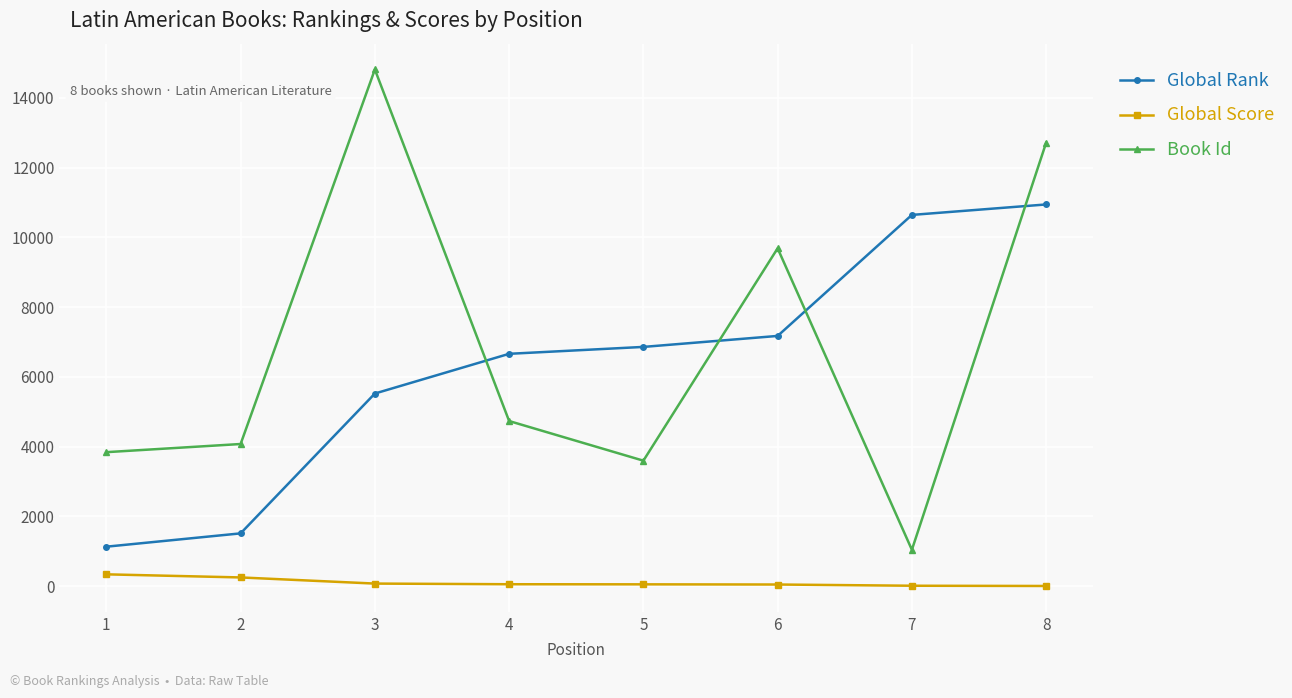

What is the maximum value shown in the chart?

14817